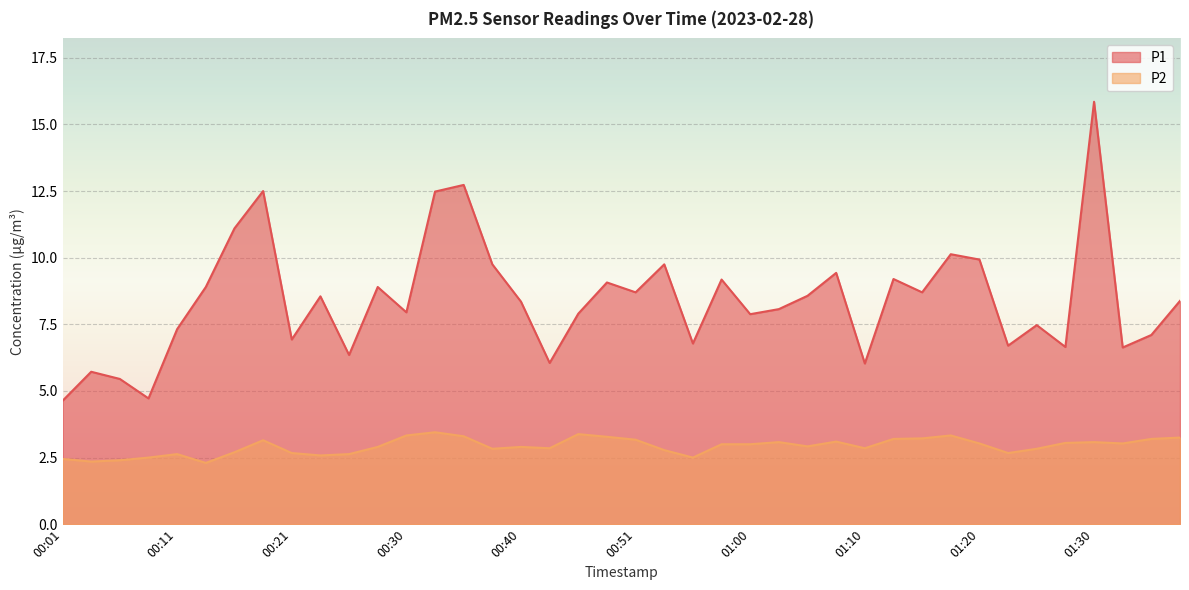

True or false: P2 and P1 intersect in this chart.

False